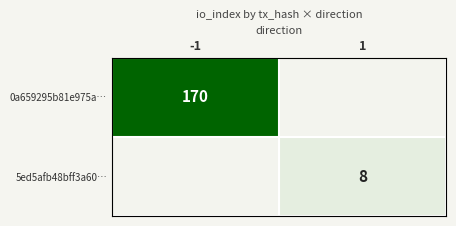

At how many categories does at least one series exceed 82?

1